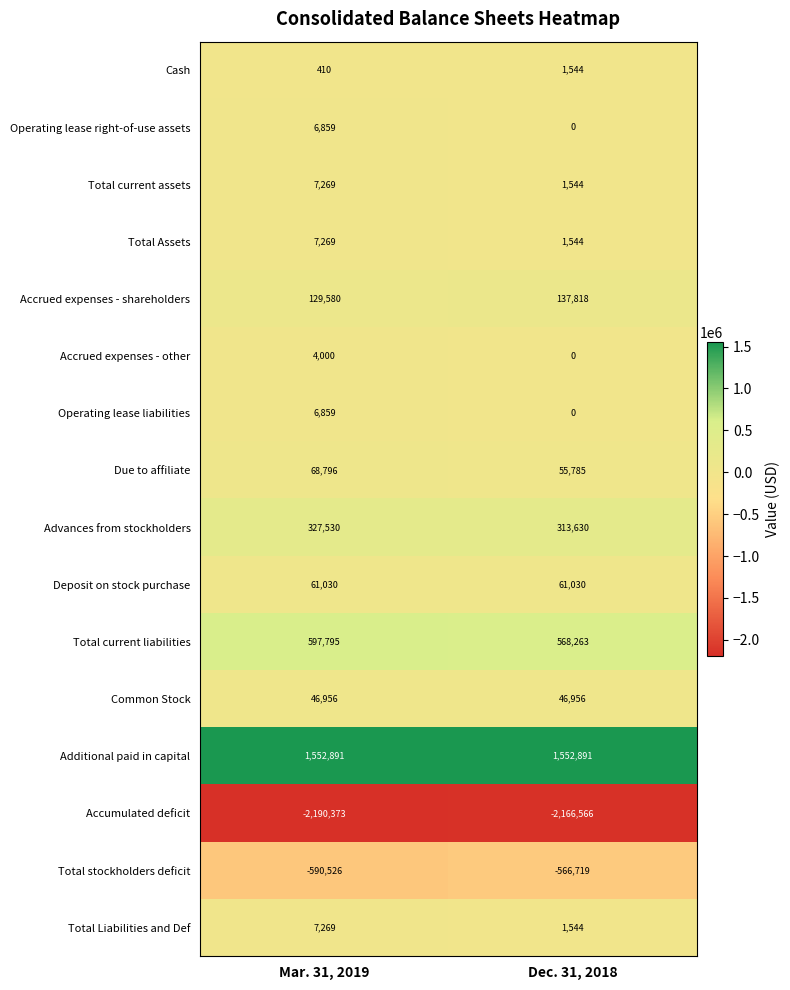

List the labels in order of Cash value, largest first.

Dec. 31, 2018, Mar. 31, 2019